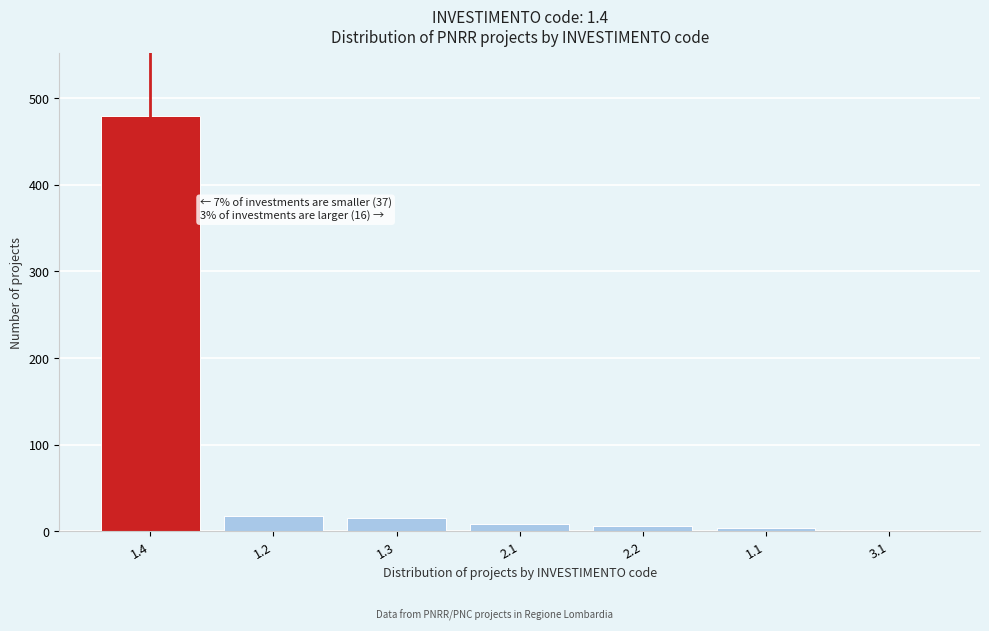

What is the difference between the maximum and minimum values?

478